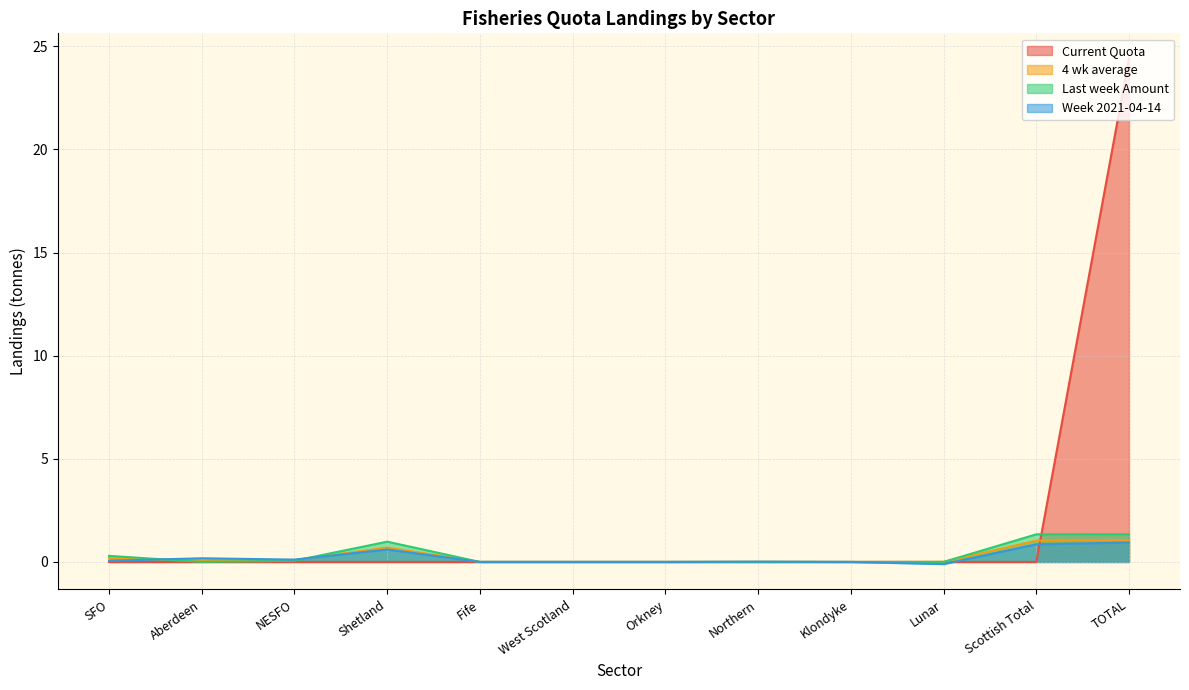

Does the chart have visible grid lines?

Yes